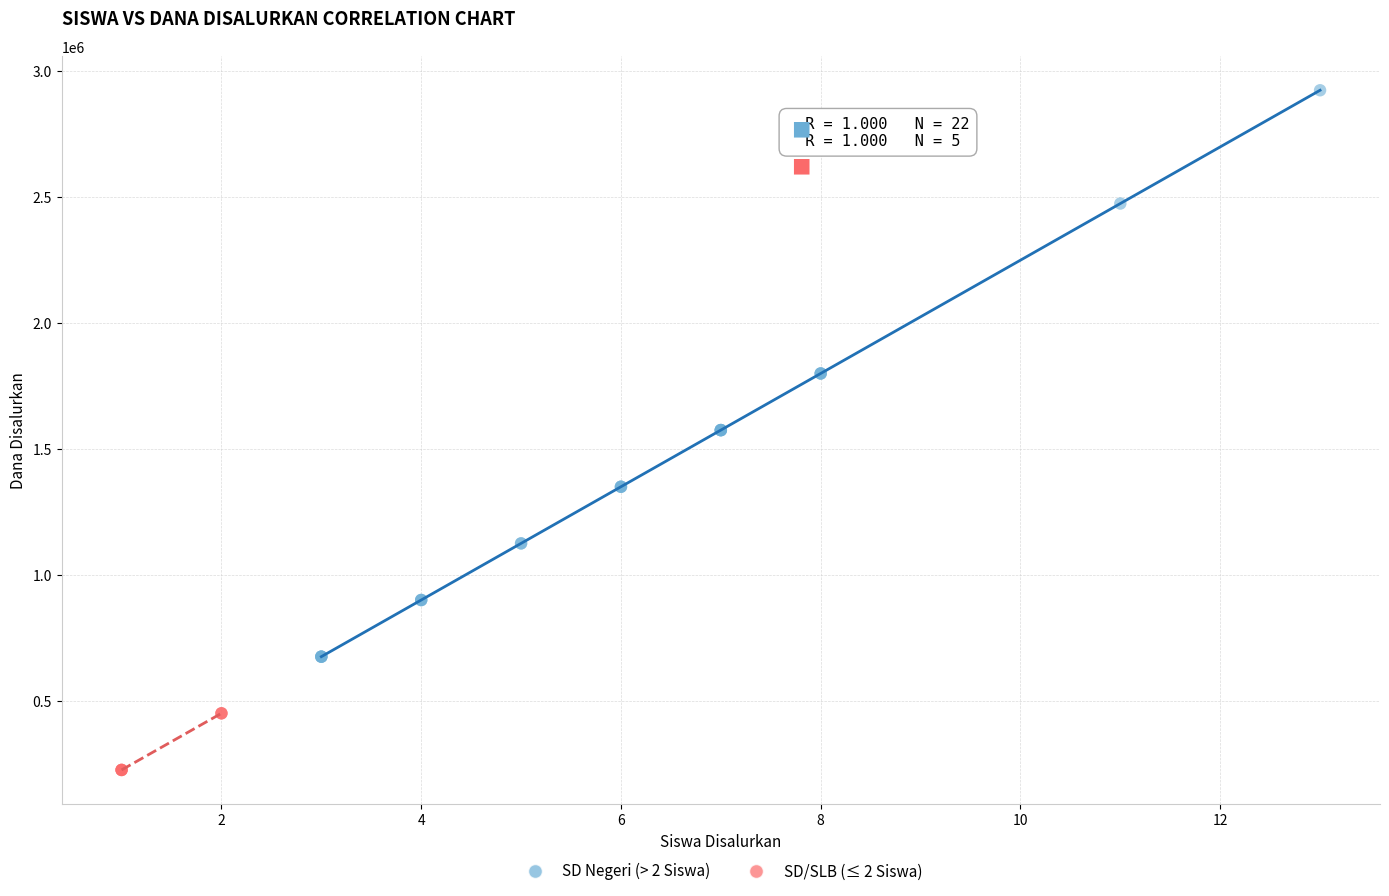

Which series reaches the maximum Y coordinate?

SD Negeri (> 2 Siswa)